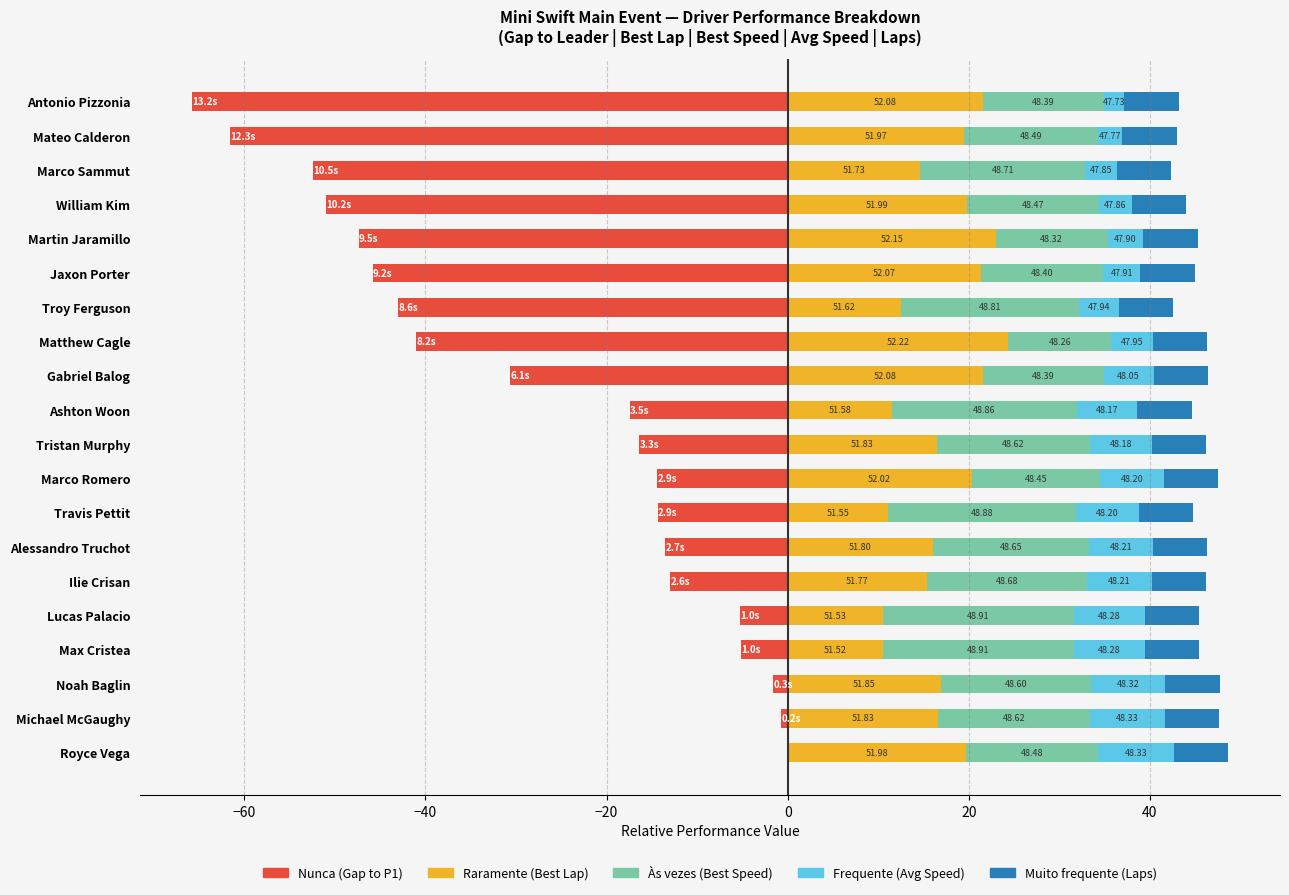

Which series has the largest total across all categories?

Raramente